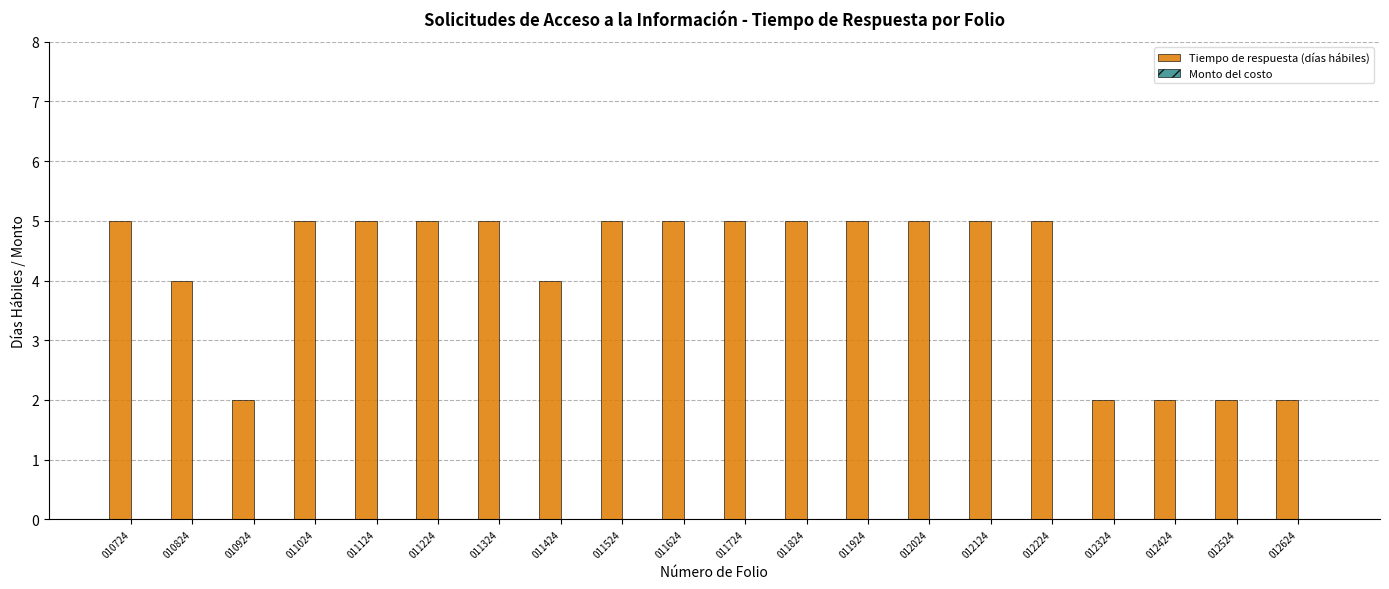

Approximately how many times larger is the value at 011824 compared to 012524?

2.5